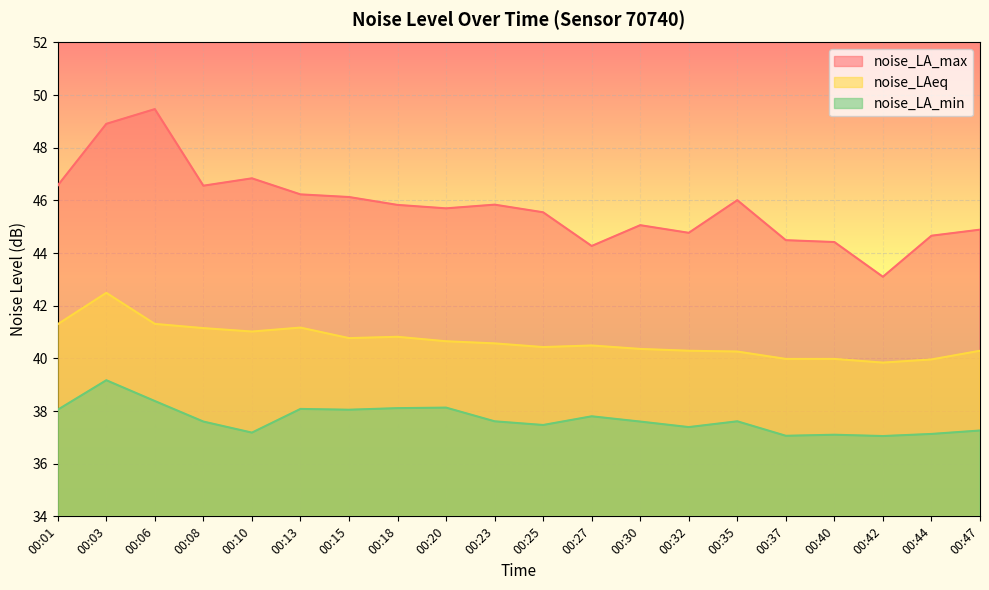

True or false: noise_LAeq and noise_LA_max cross at least once.

False